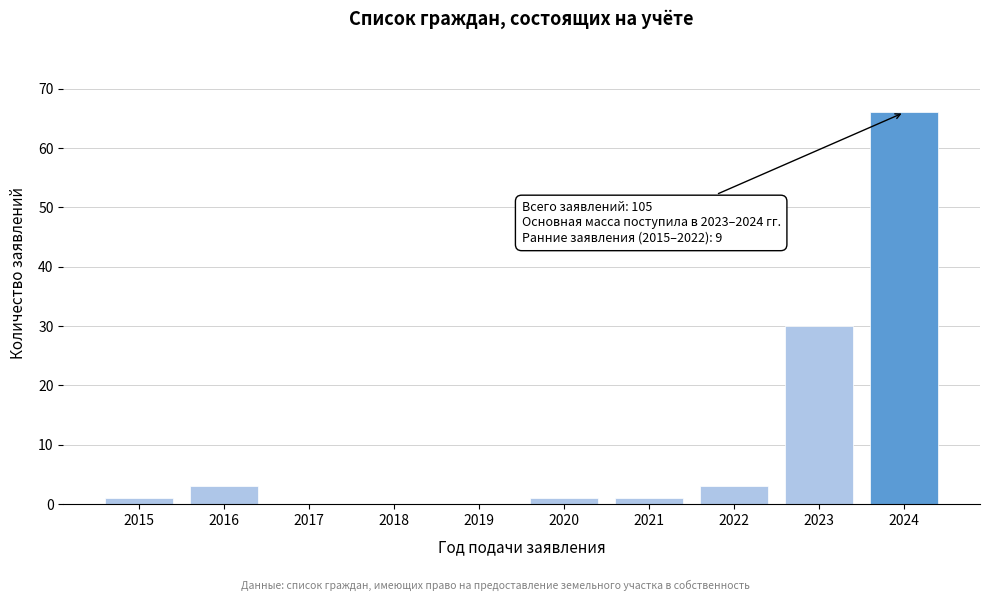

Reading left to right, transcribe all the data shown in this chart.

2015=1	2016=3	2017=0	2018=0	2019=0	2020=1	2021=1	2022=3	2023=30	2024=66